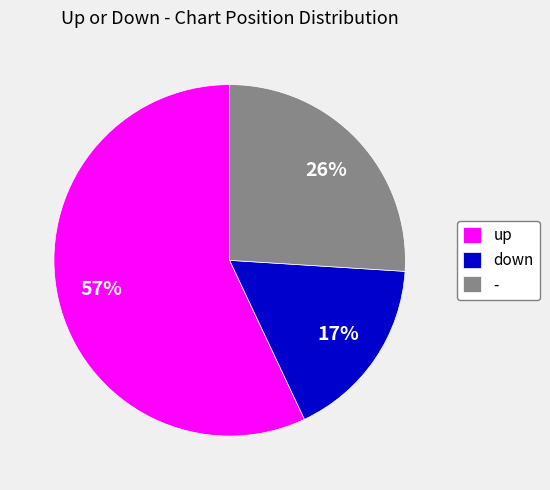

Count the number of slices in the pie.

3